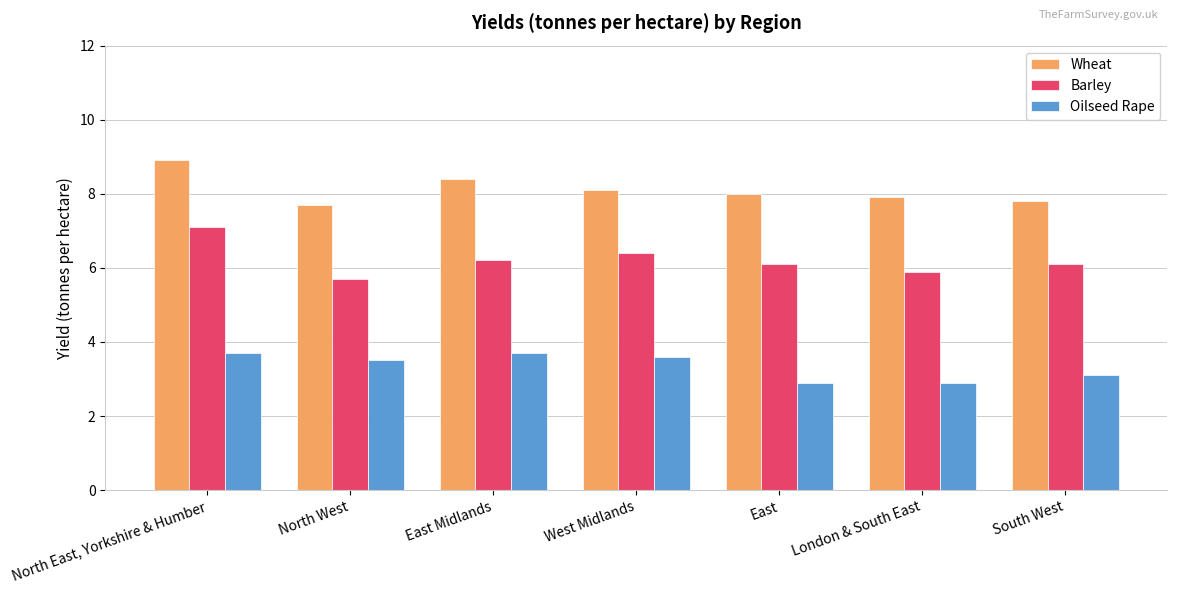

True or false: Barley has a value of 6.1 at South West.

True